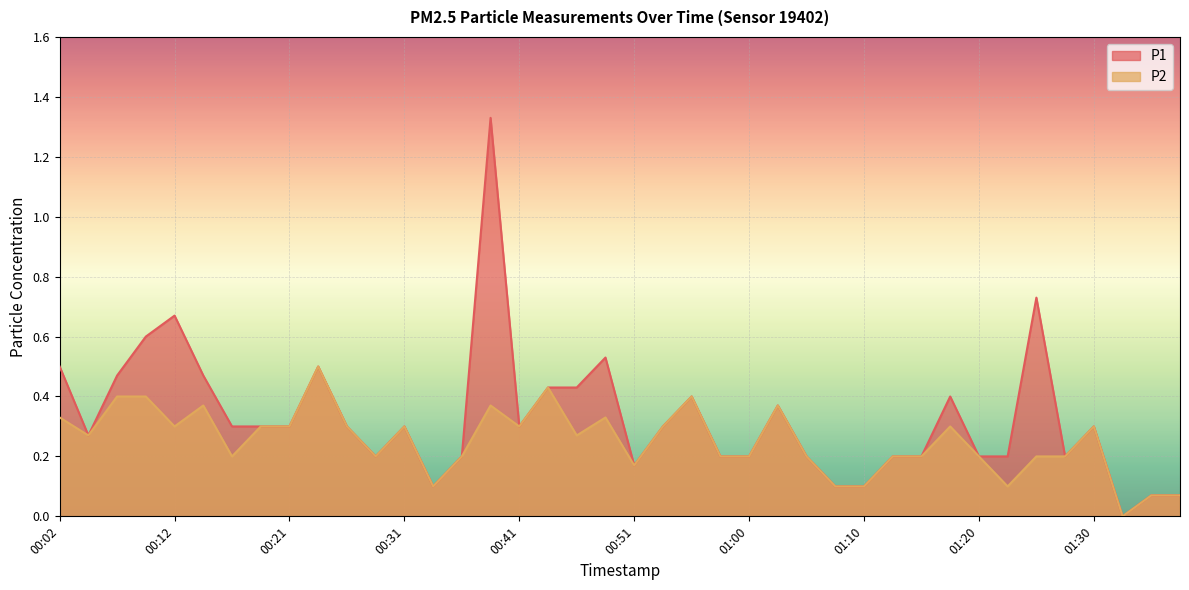

What are all the series names shown in the legend?

P1, P2